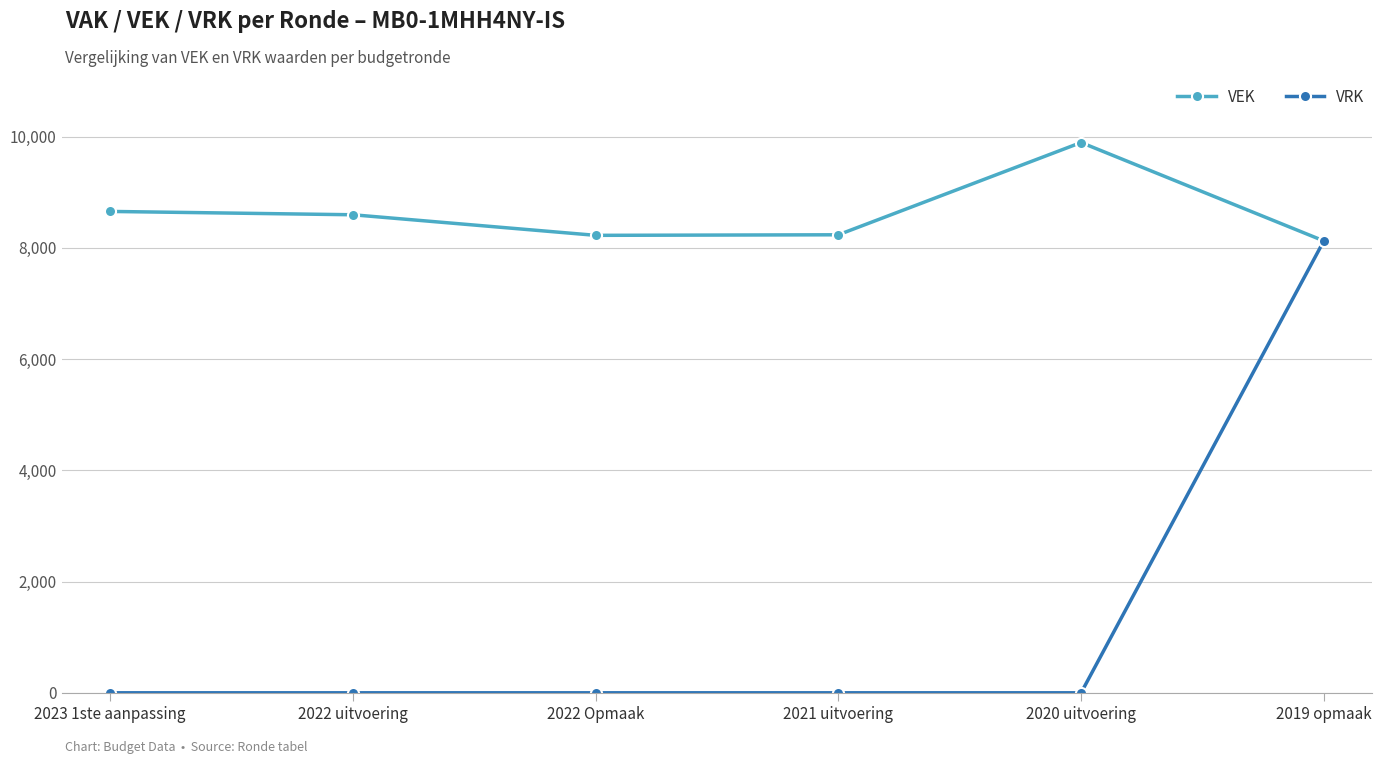

True or false: VEK has more than 0 points higher than both neighbors.

True